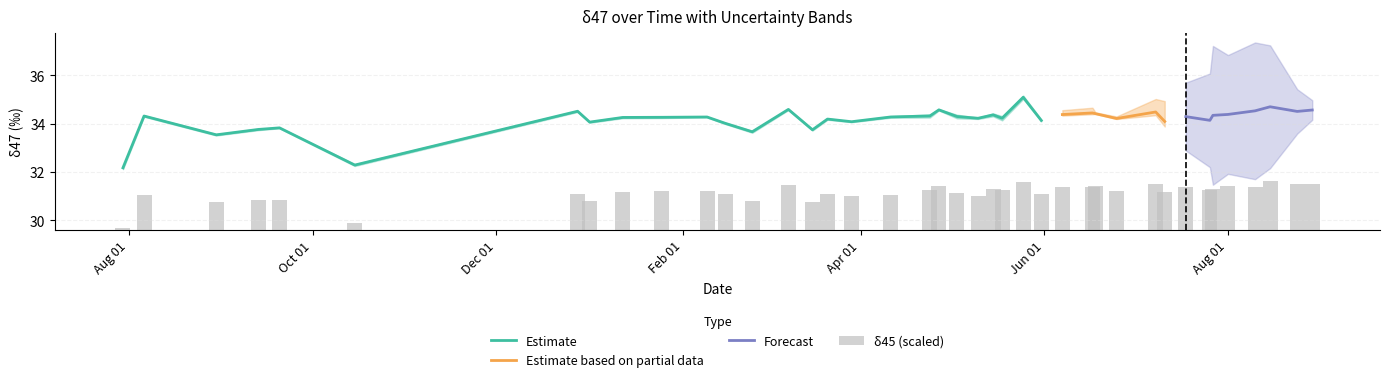

What is the approximate value of delta45 at 38?

19.6